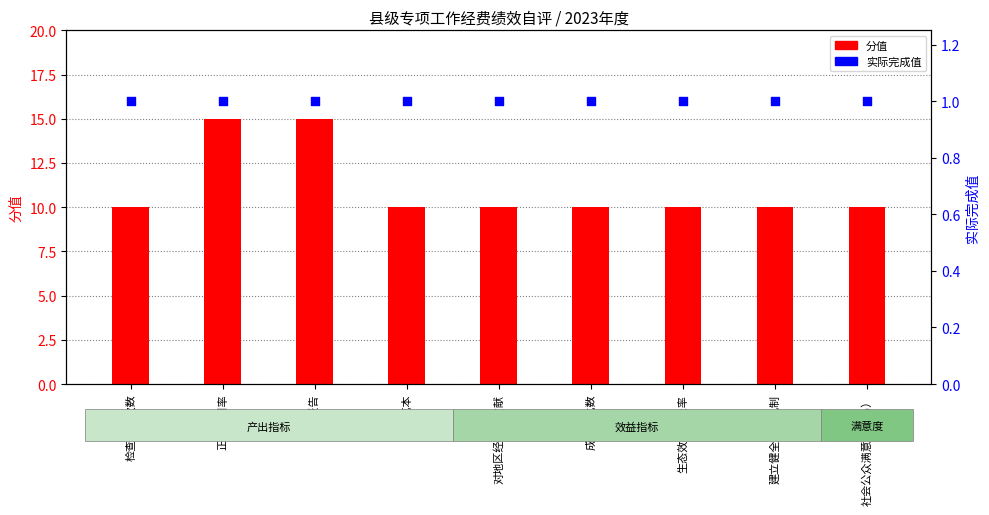

At which category is the sum across all series the highest?

正常使用率